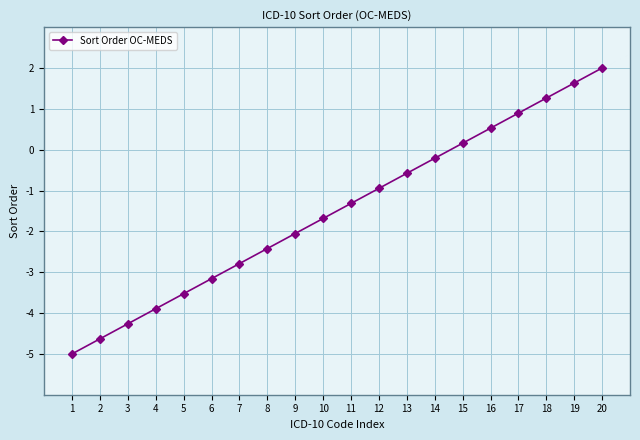

At which label does the data first exceed -1?

12